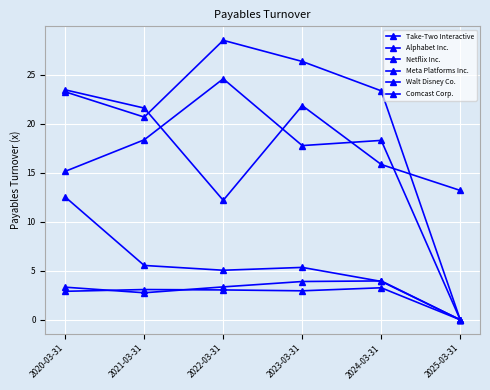

Does the chart have visible grid lines?

Yes